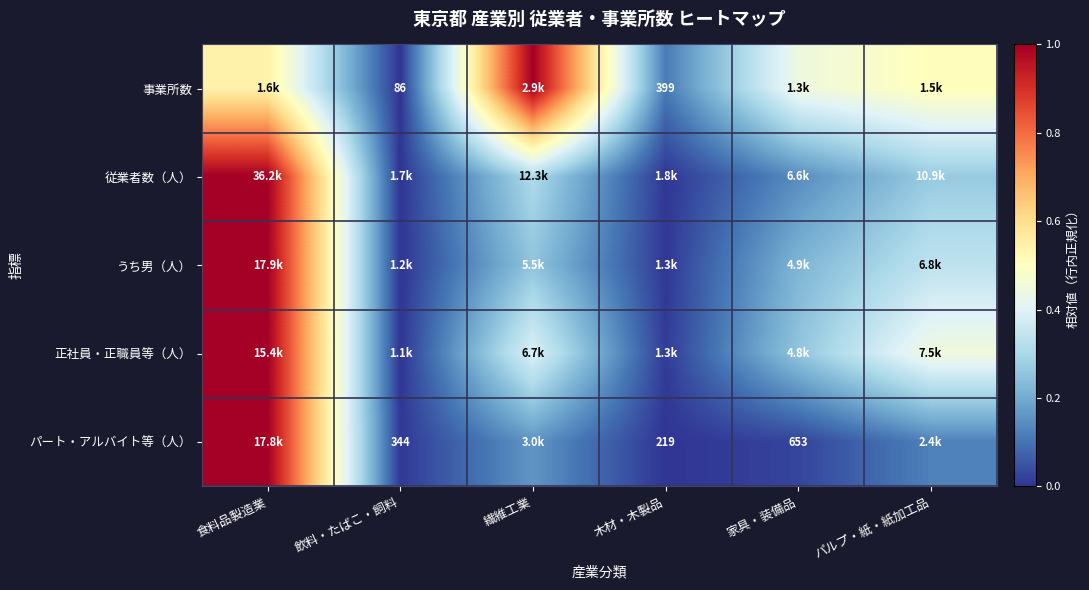

At which category is the sum across all series the highest?

食料品製造業